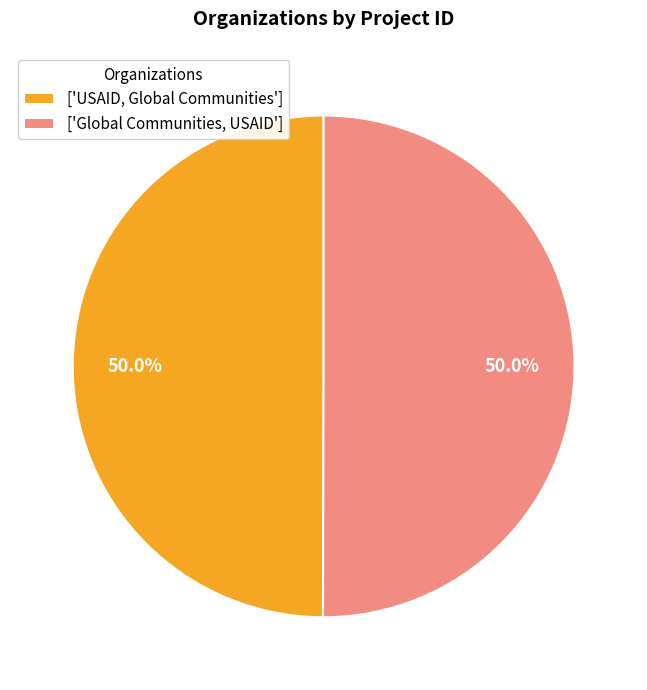

What portion of the pie excludes ['Global Communities, USAID']?

50.0%